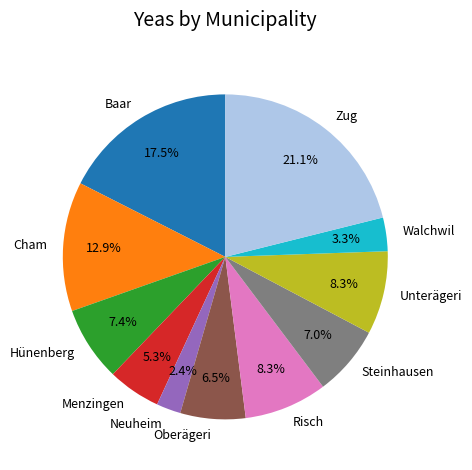

Which category has the smallest portion of the pie?

Neuheim